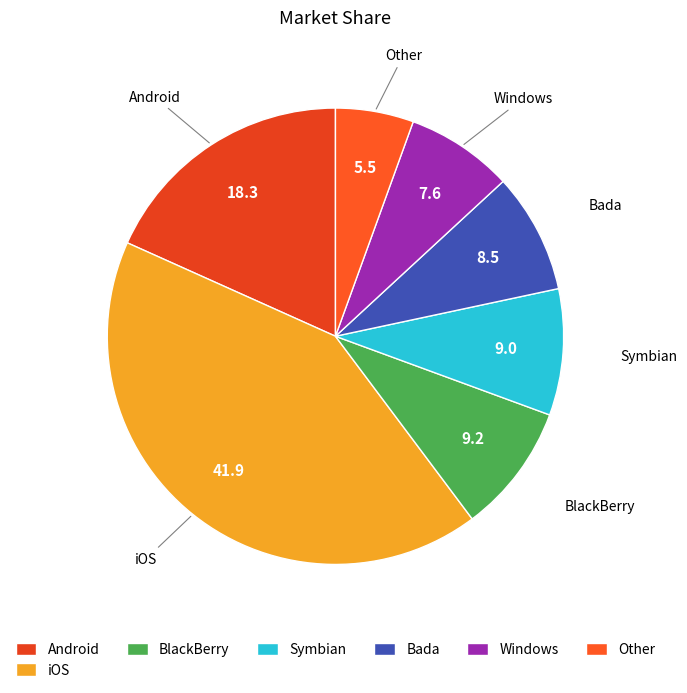

How many slices are in this pie chart?

7